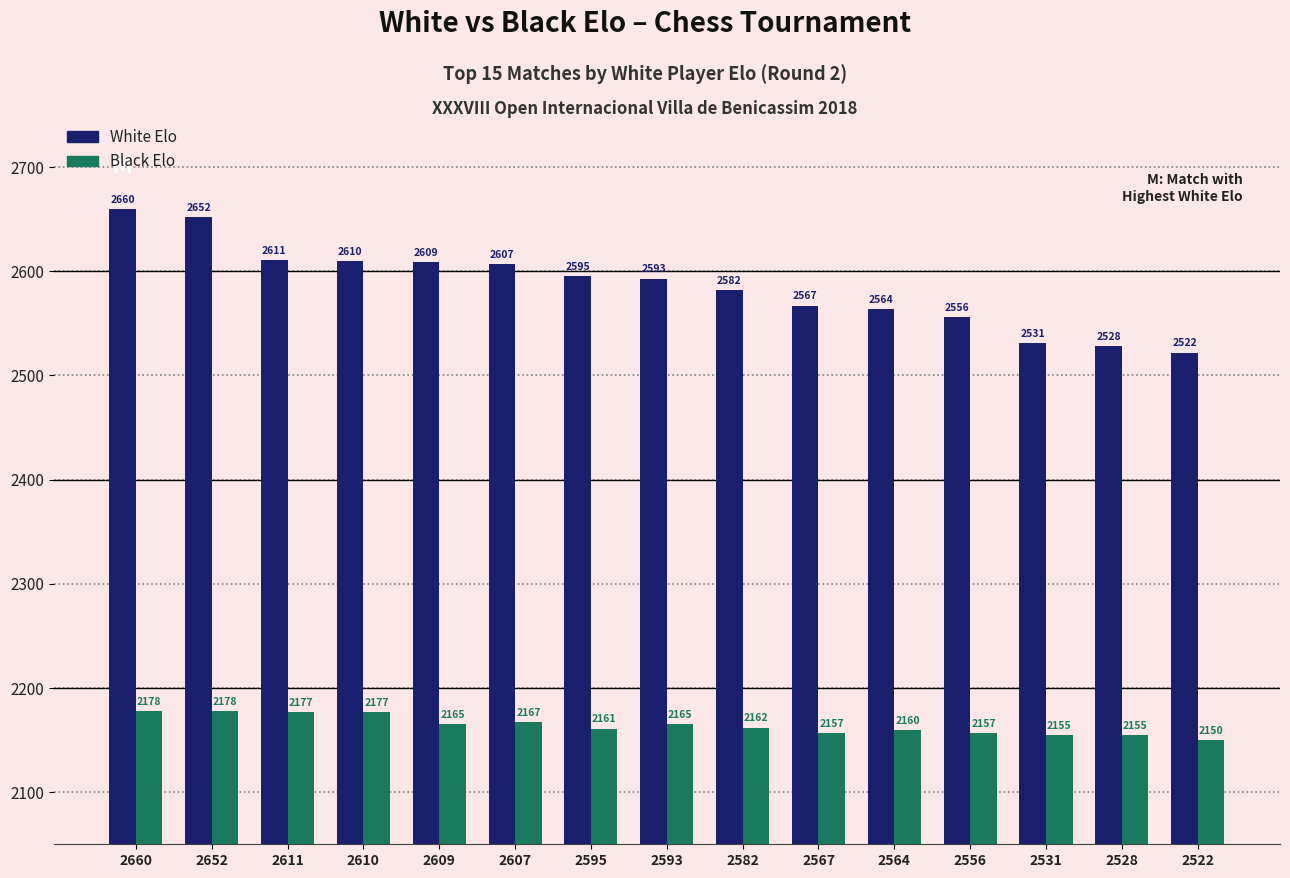

How many categories are shown in the chart?

15